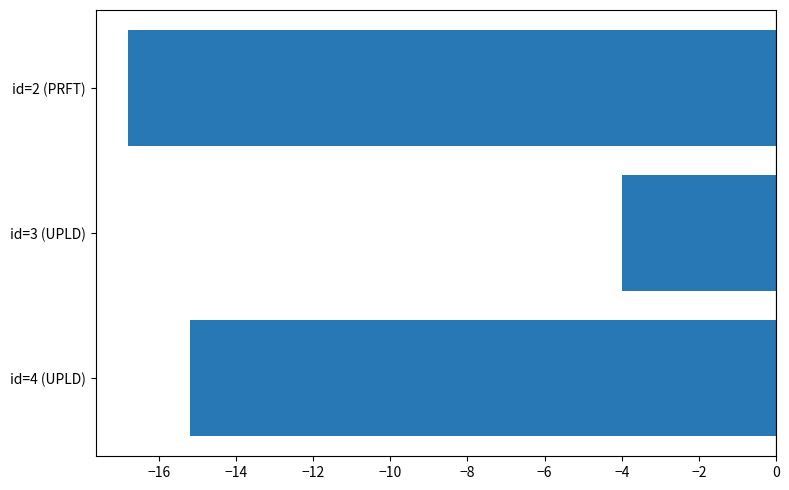

What is the smallest value displayed?

-16.8